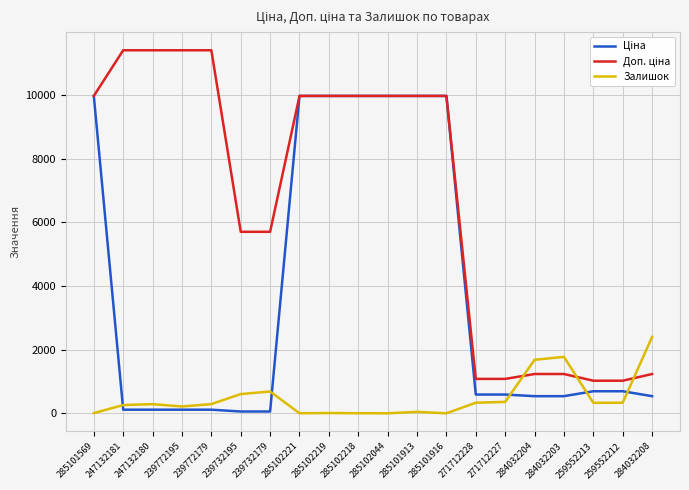

What is the maximum value shown in the chart?

11410.0